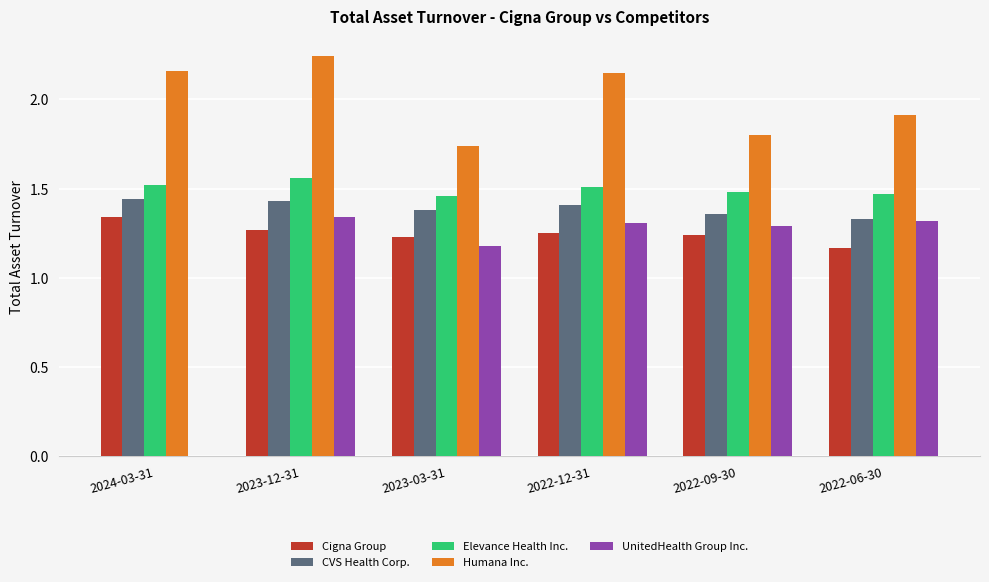

Between 2022-12-31 and 2022-09-30, which series saw the biggest shift?

Humana Inc.